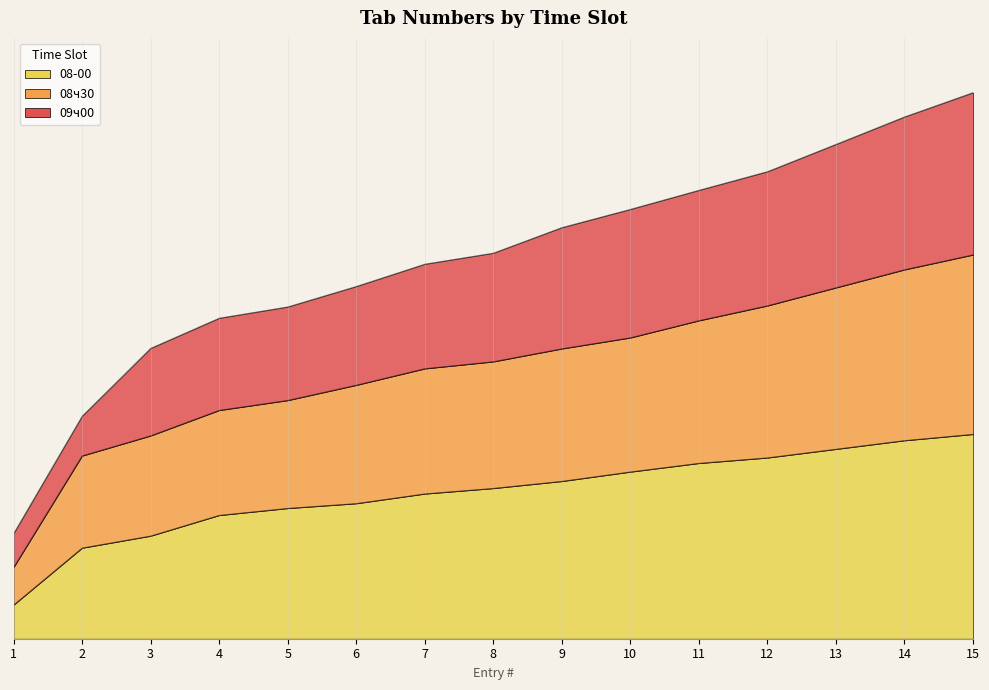

Is it true that 08ч30 equals 16070 at 7?

False